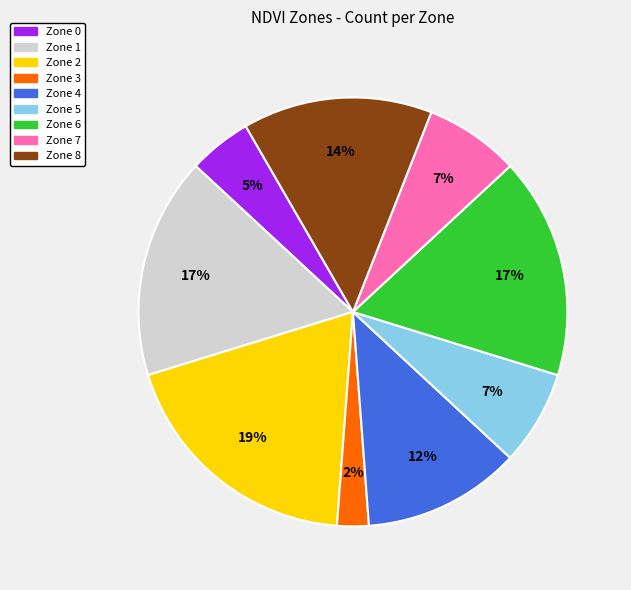

Count the number of slices in the pie.

9